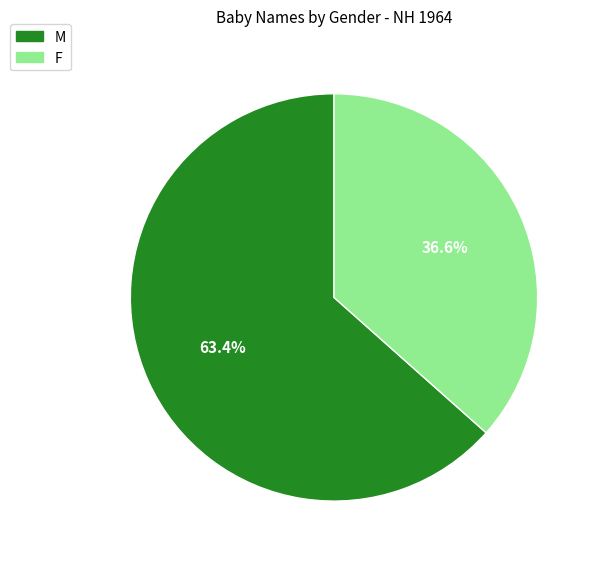

Rank the categories by value from lowest to highest.

F, M